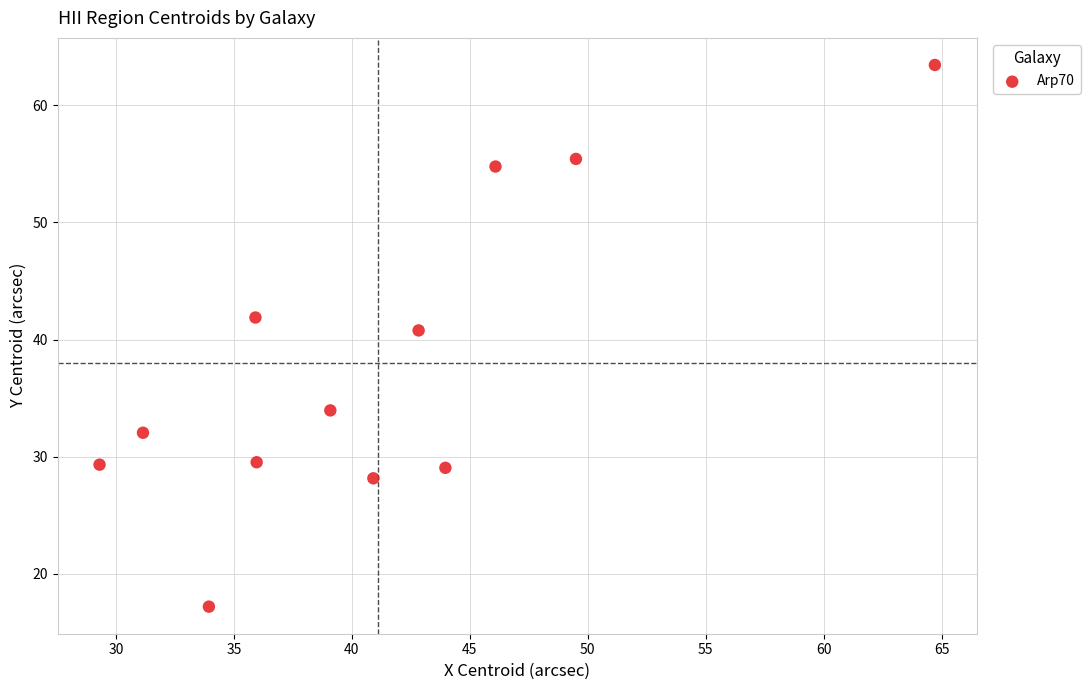

What is the average Y value?

38.0